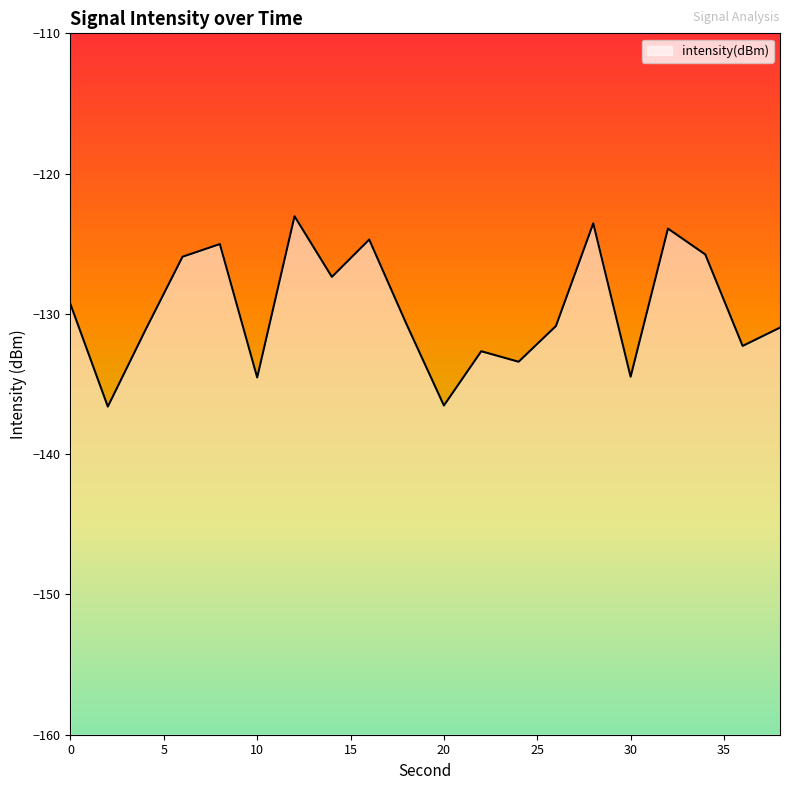

Is it true that the value at 28 is -123.5?

True